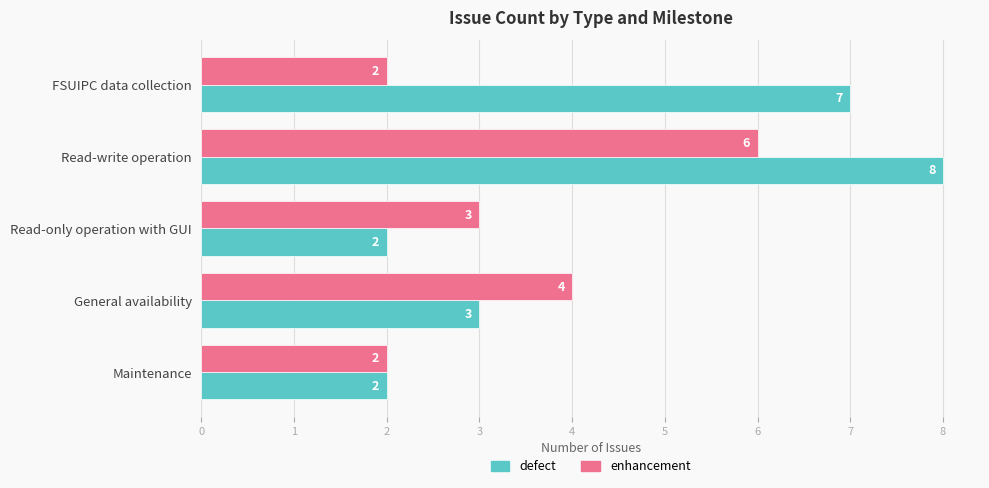

List the series in order of their overall mean, lowest first.

enhancement, defect